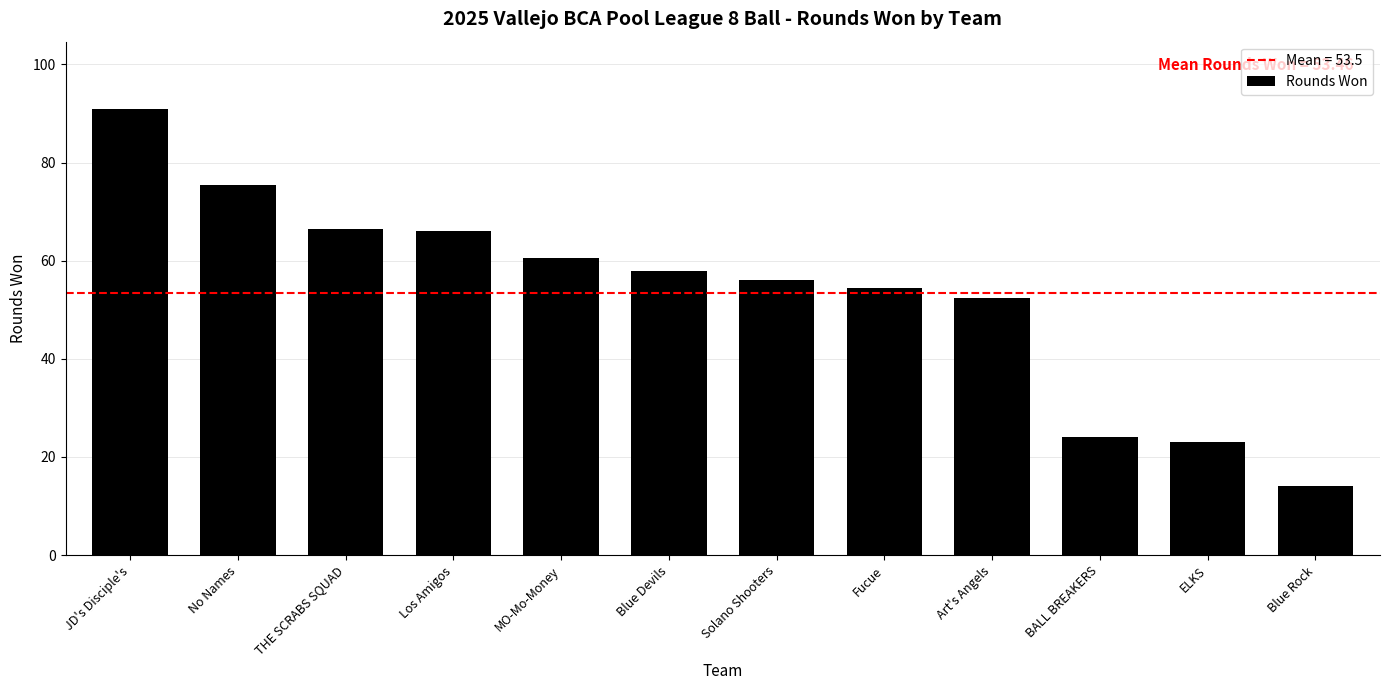

The chart shows a value of 137.4 at JD's Disciple's. True or false?

False